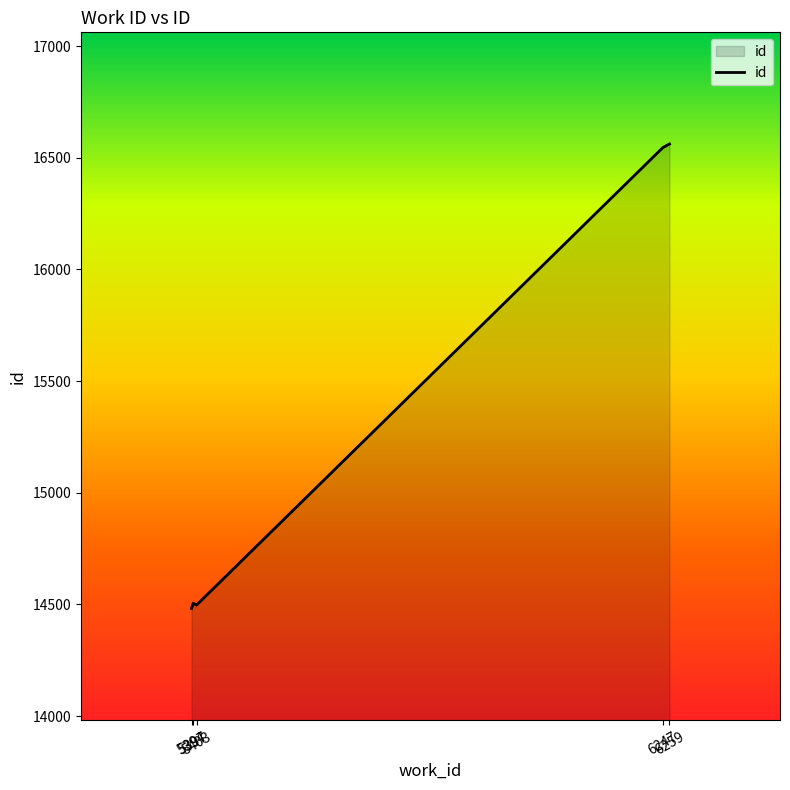

What is the minimum value shown in the chart?

14482